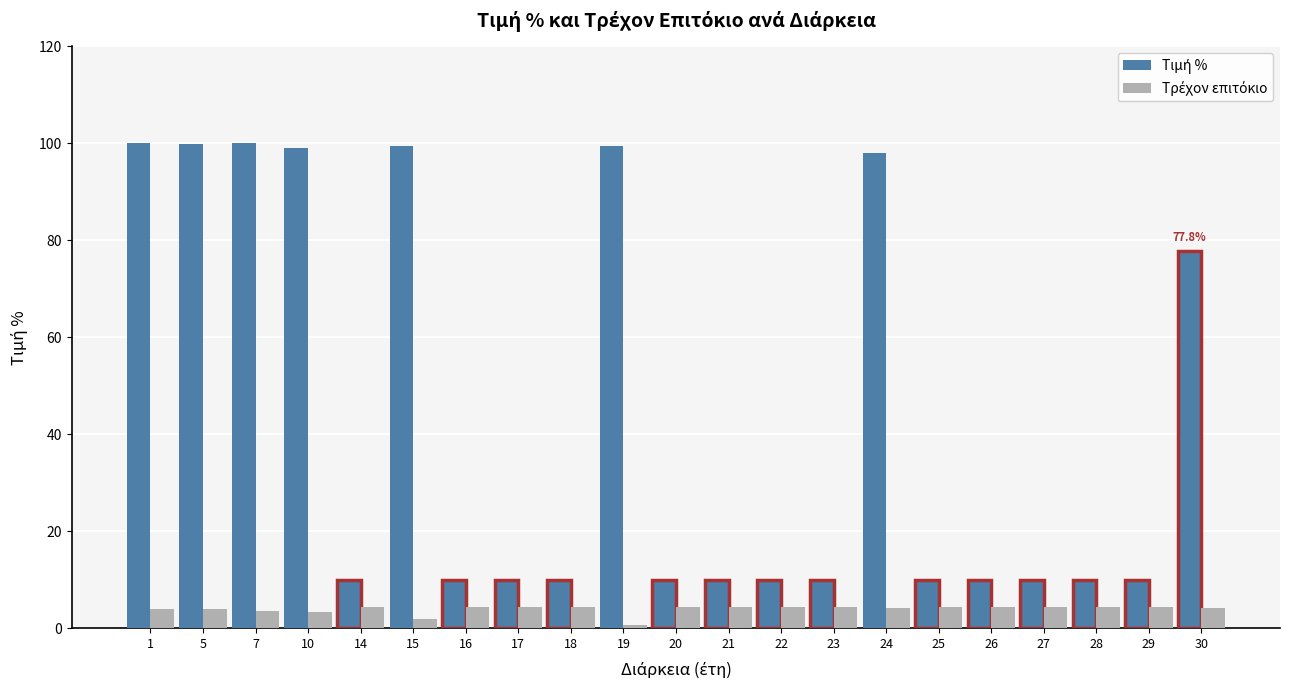

What is the maximum value shown in the chart?

100.0